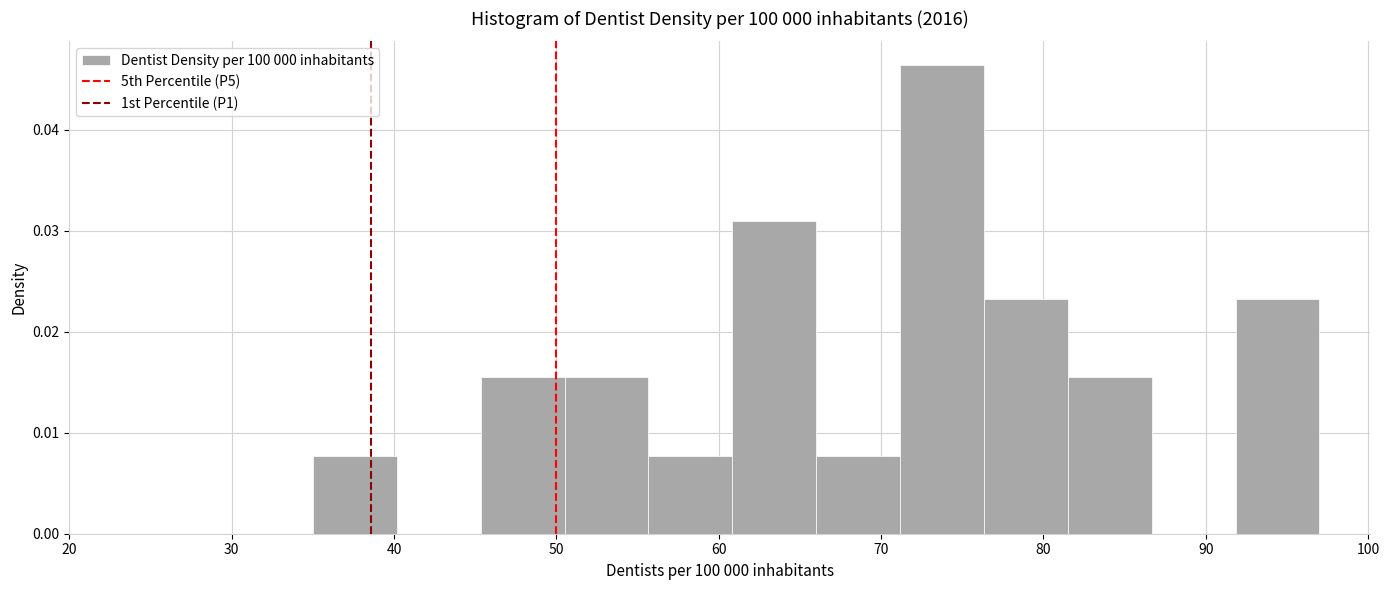

Reading left to right, list every bar in this chart as the range it spans on the x-axis followed by its height. Neither the bar edges nor the heights are printed on the chart, so give them approximately, as read against the axes.

35 to 40: 0.008
40 to 45: 0
45 to 51: 0.015
51 to 56: 0.015
56 to 61: 0.008
61 to 66: 0.031
66 to 71: 0.008
71 to 76: 0.046
76 to 82: 0.023
82 to 87: 0.015
87 to 92: 0
92 to 97: 0.023